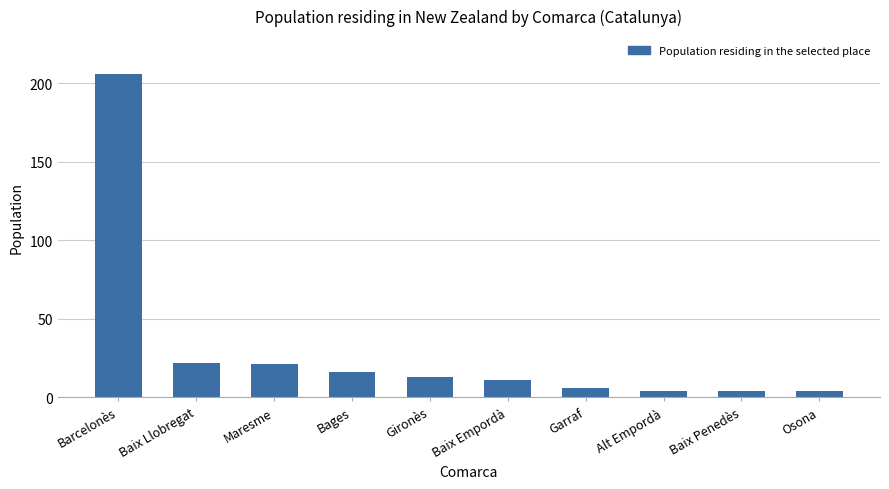

Reading right to left, extract all data points from this chart.

4	4	4	6	11	13	16	21	22	206